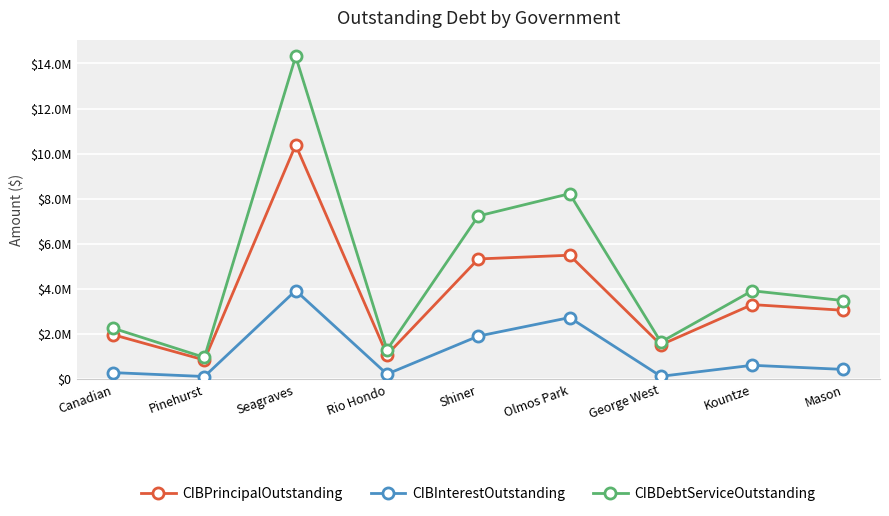

Between Shiner and George West, which is larger?

Shiner